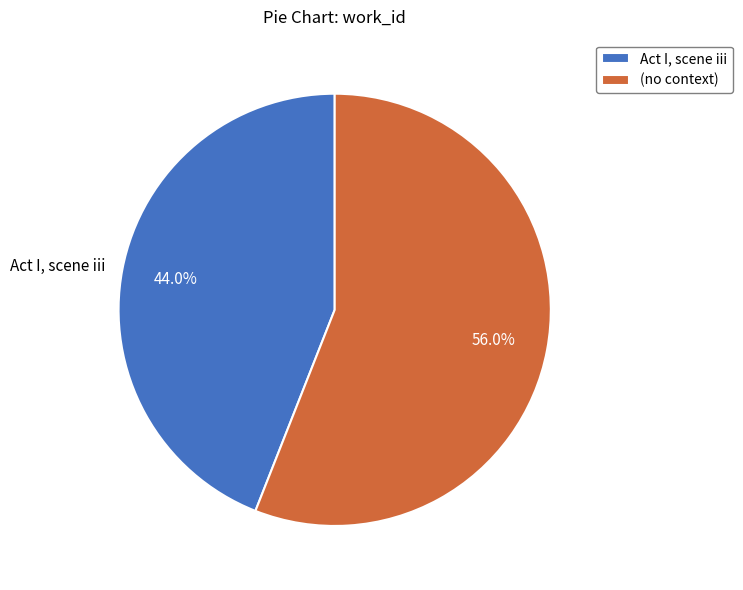

Does any single category account for the majority?

Yes